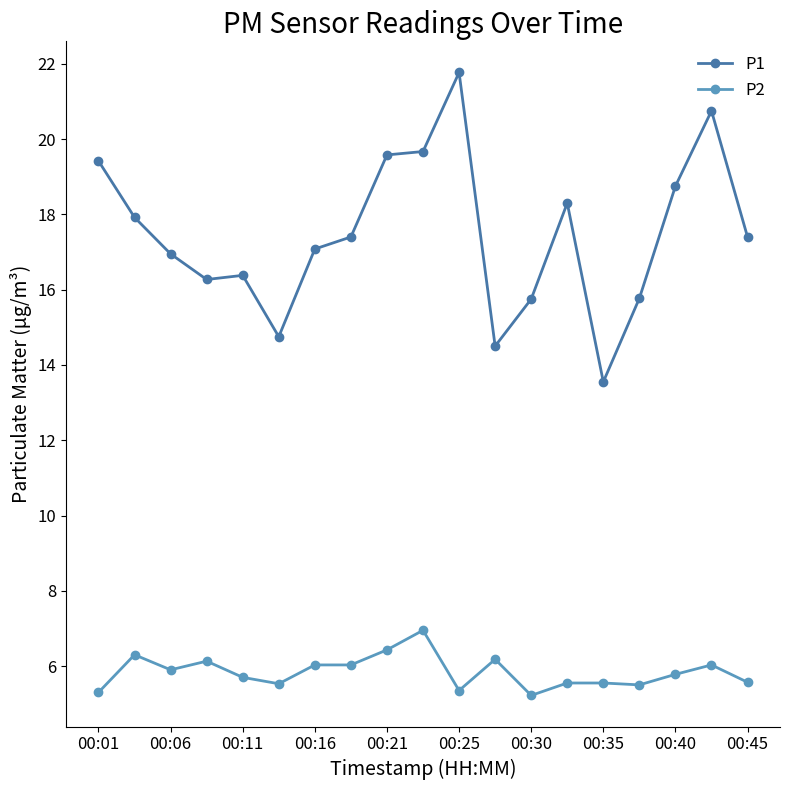

What is the smallest value displayed?

5.2